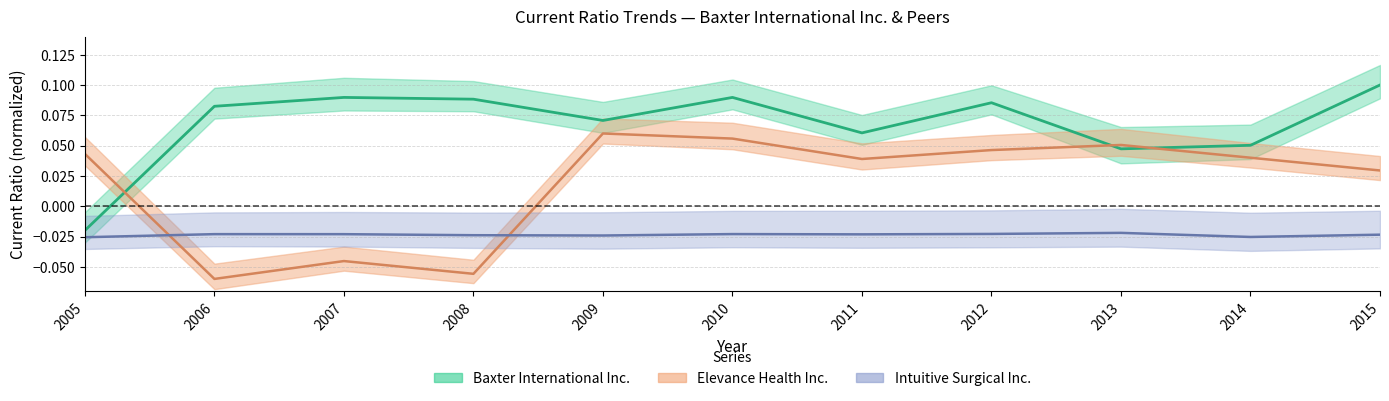

At which category does Intuitive Surgical Inc. reach its first local peak?

2006